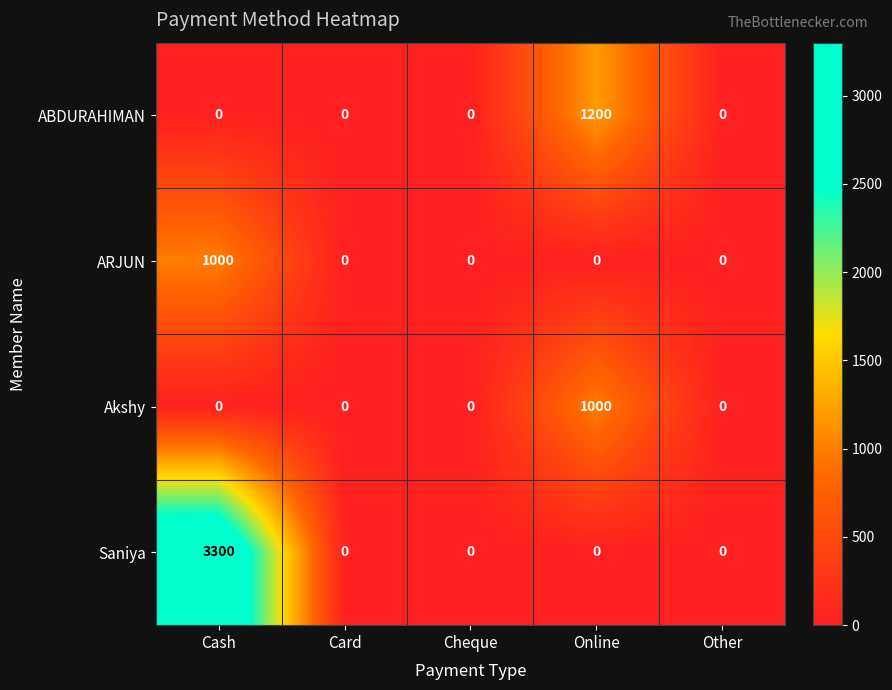

How many categories are shown in the chart?

5